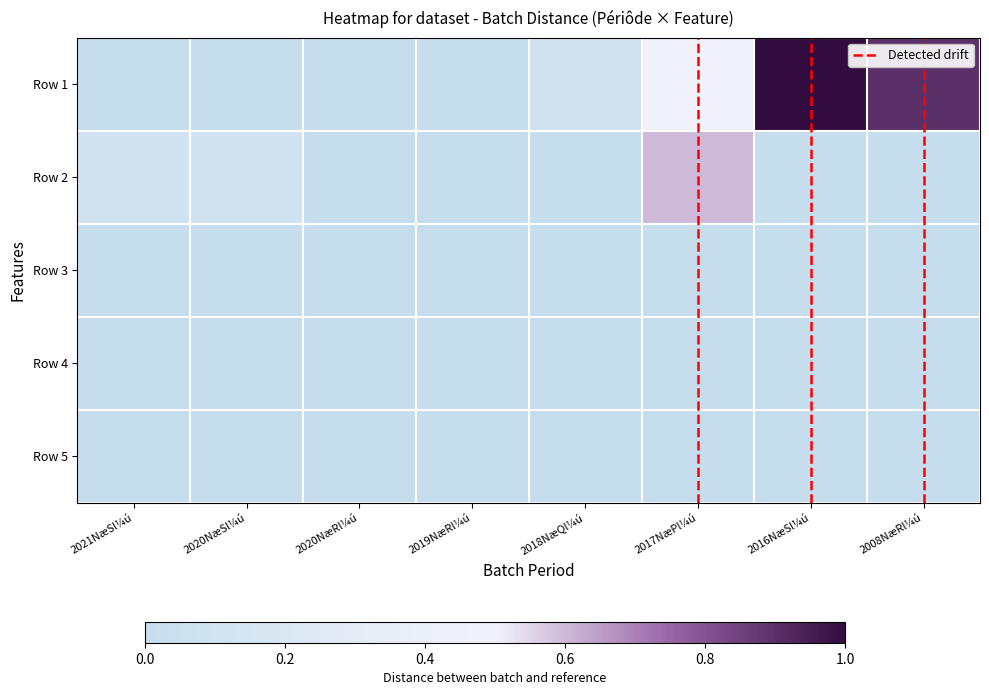

Reading left to right, transcribe all the data shown in this chart.

2021NæSl¼ú: 0=0.0	1=0.1	2=0.0	3=0.0	4=0.0
2020NæSl¼ú: 0=0.0	1=0.1	2=0.0	3=0.0	4=0.0
2020NæRl¼ú: 0=0.0	1=0.0	2=0.0	3=0.0	4=0.0
2019NæRl¼ú: 0=0.0	1=0.0	2=0.0	3=0.0	4=0.0
2018NæQl¼ú: 0=0.1	1=0.0	2=0.0	3=0.0	4=0.0
2017NæPl¼ú: 0=0.5	1=0.6	2=0.0	3=0.0	4=0.0
2016NæSl¼ú: 0=1.0	1=0.0	2=0.0	3=0.0	4=0.0
2008NæRl¼ú: 0=0.9	1=0.0	2=0.0	3=0.0	4=0.0